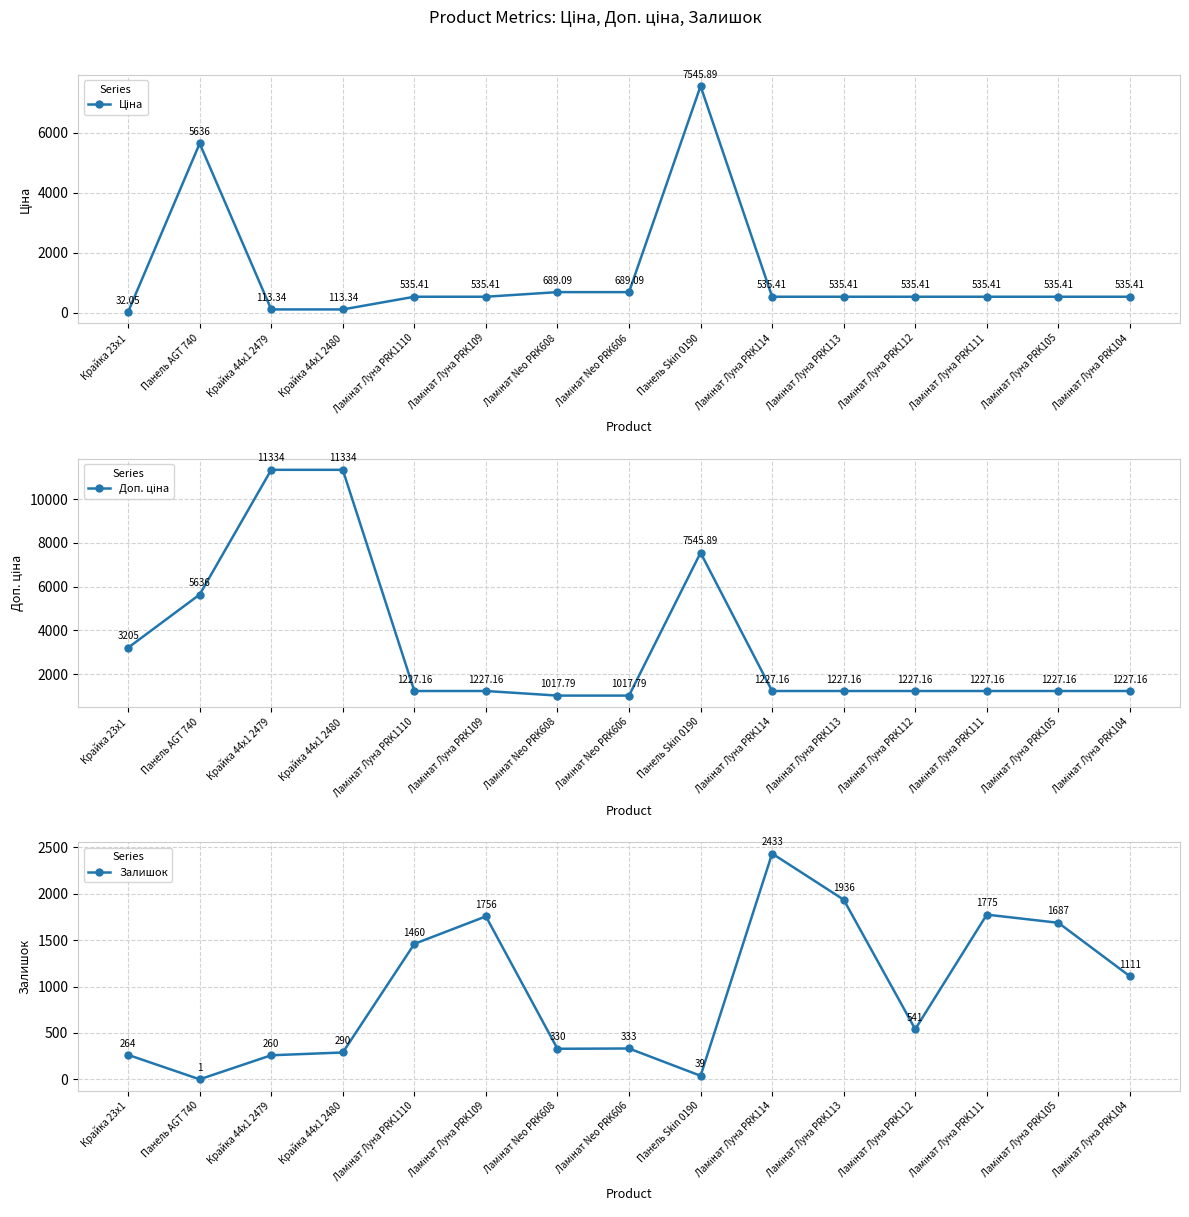

Which label corresponds to the smallest value in the chart?

Панель AGT 740